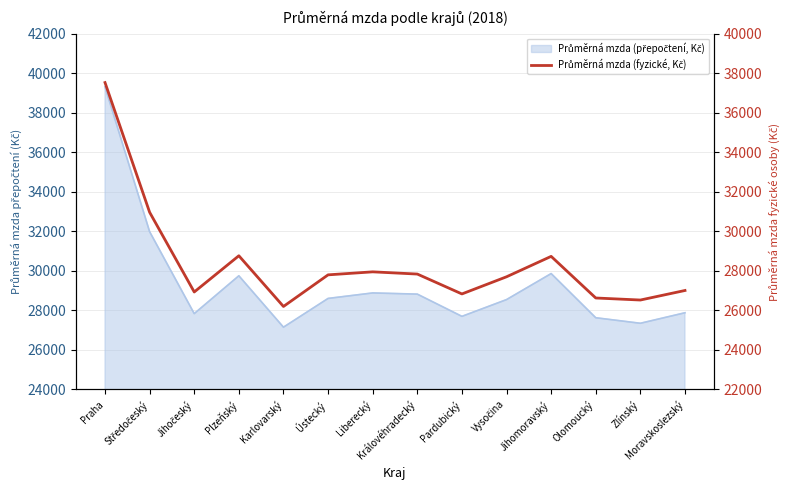

Approximately how many times larger is the value at Praha compared to Ústecký?

1.4